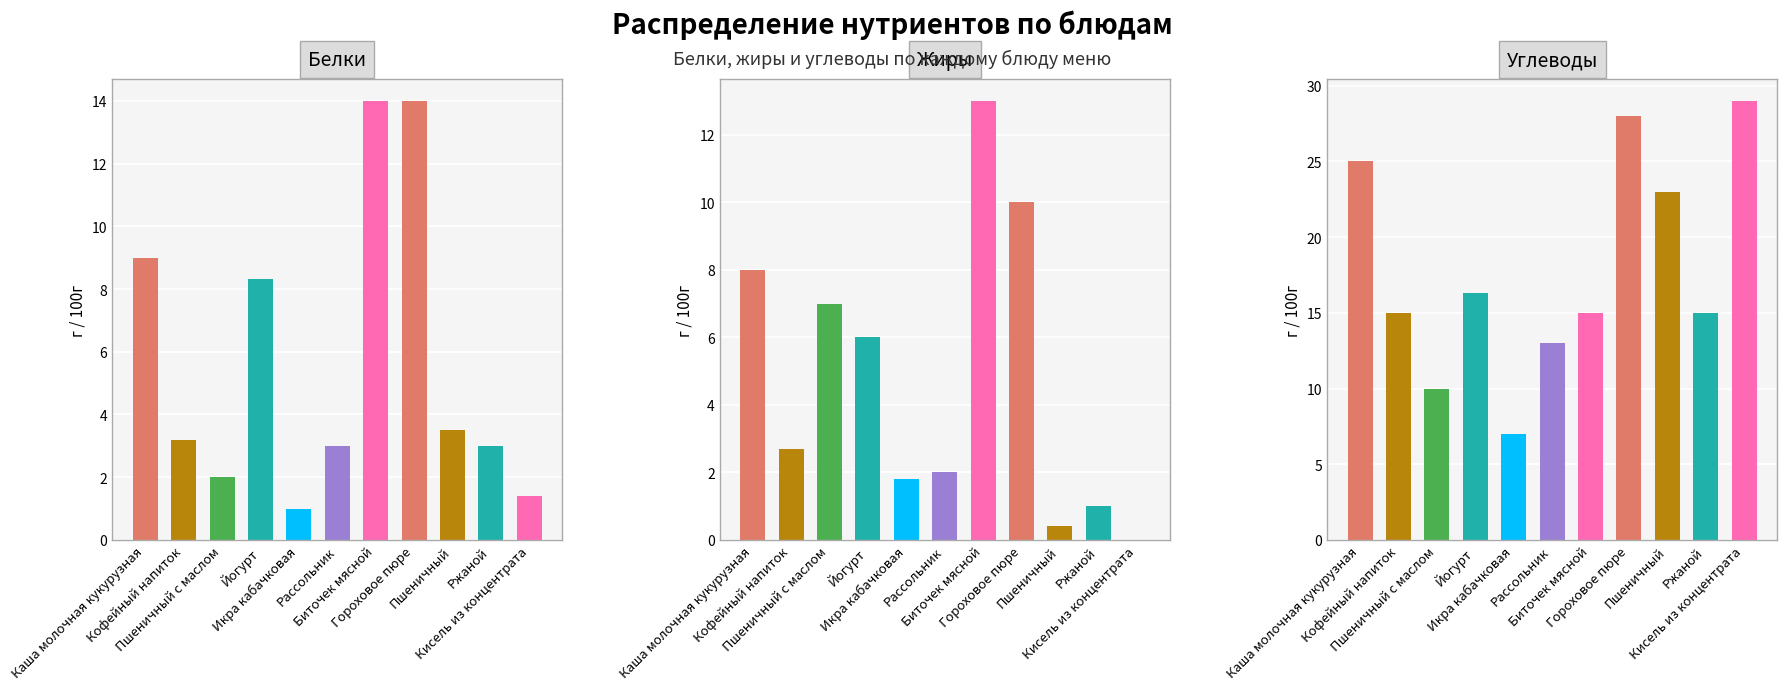

The Углеводы series shows 28.0 at Гороховое пюре. True or false?

True